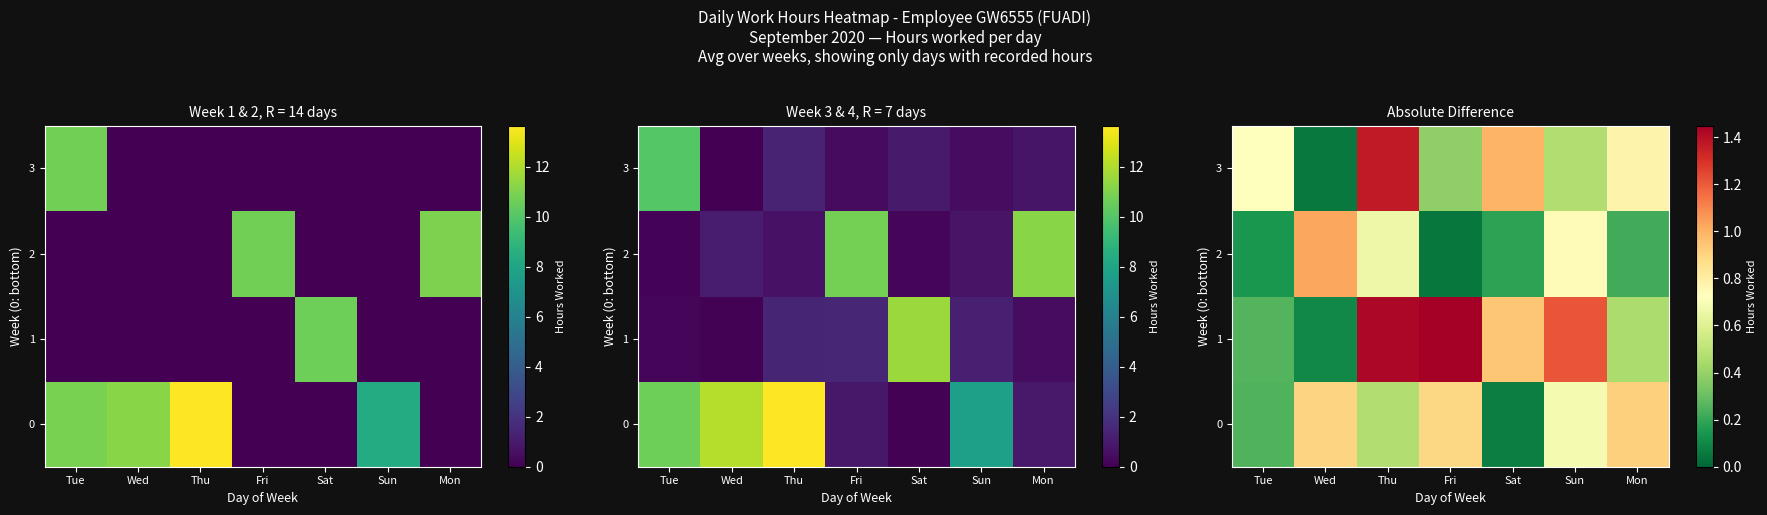

How many data points does each series have?

7